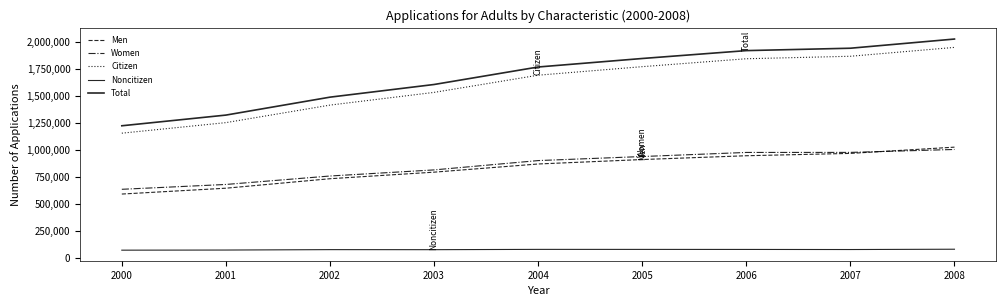

At how many categories does at least one series exceed 1627405?

5